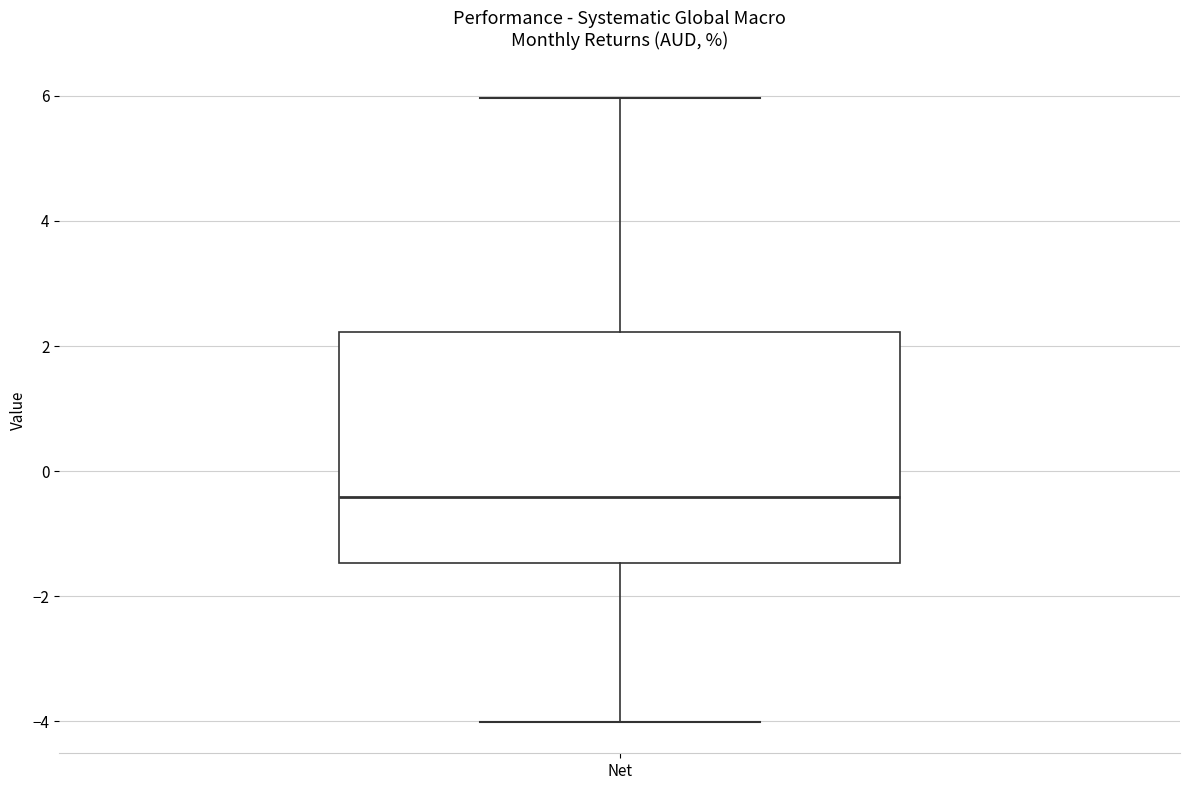

Transcribe this box plot: give where the median line is, the range the box spans, and where the two whiskers end, as read against the y-axis. The values are not printed on the chart, so give them approximately, as read against the axis.

median -0.4, box -1.4 to 2.2, whiskers -4.0 to 6.0